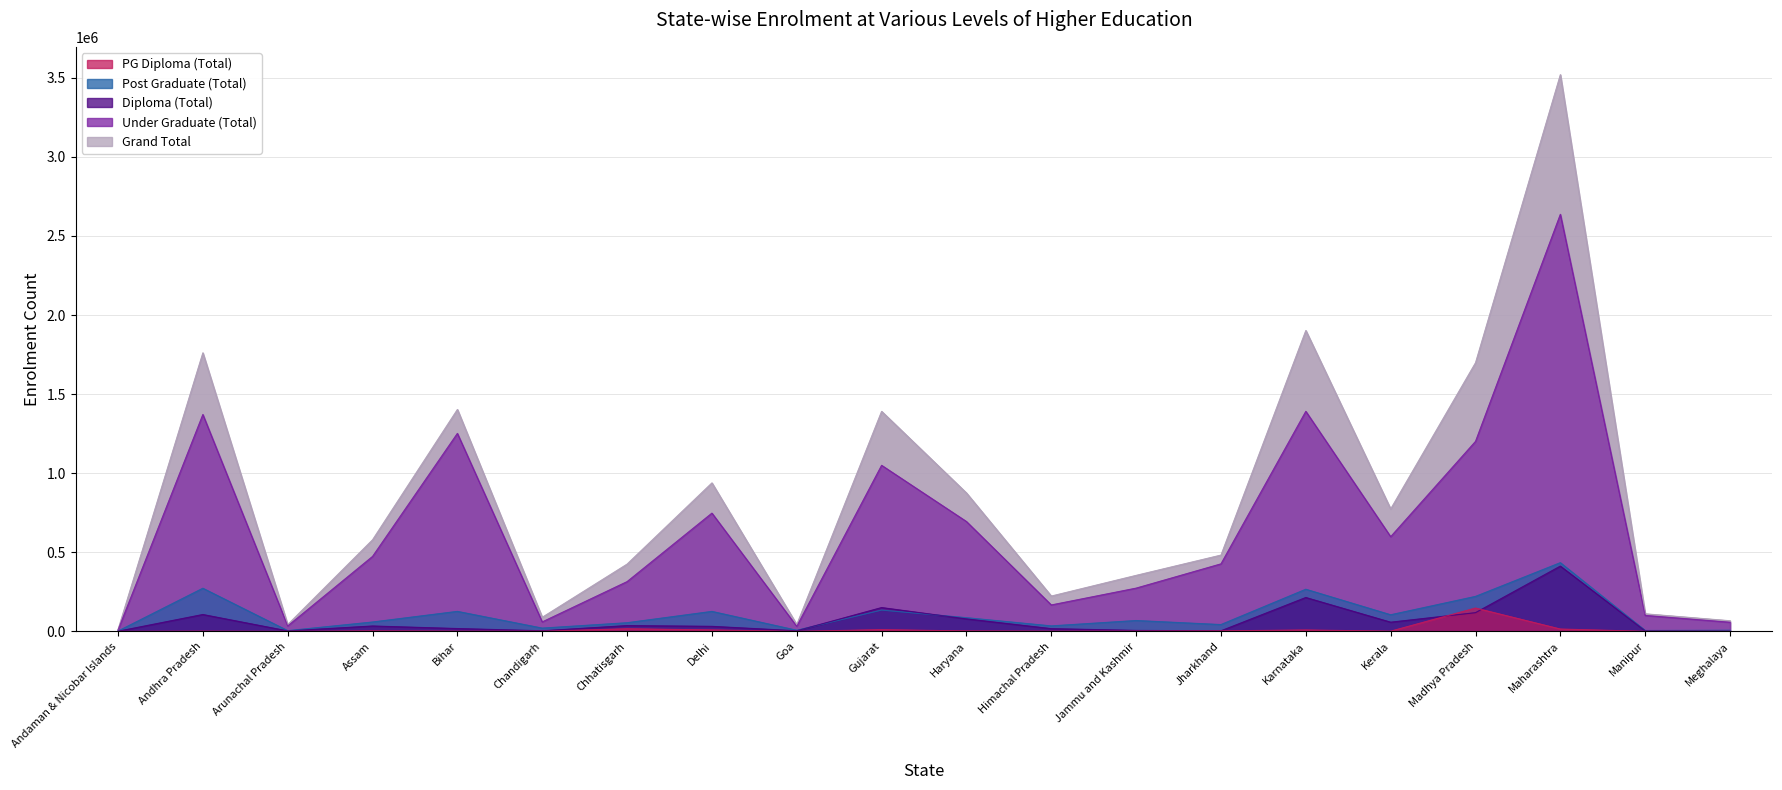

What is the difference between the second highest and second lowest values in the Grand Total series?

1859281